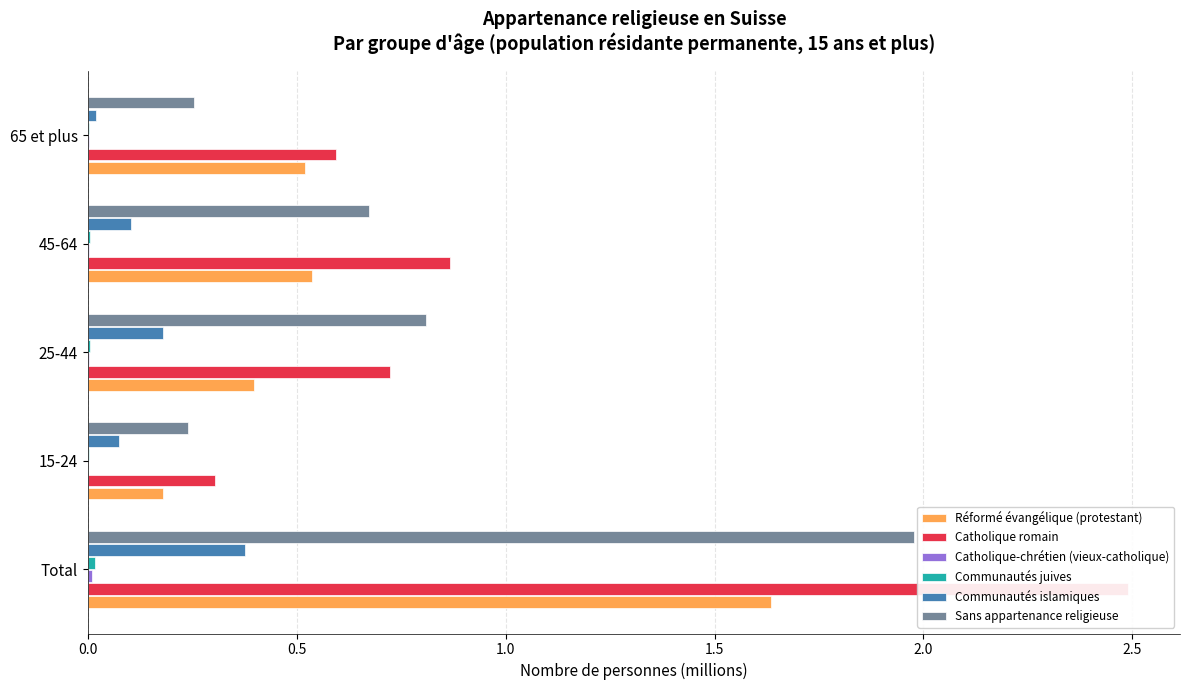

Reading left to right, list all the values displayed in this chart.

Réformé évangélique (protestant): 1.6	0.2	0.4	0.5	0.5
Catholique romain: 2.5	0.3	0.7	0.9	0.6
Catholique-chrétien (vieux-catholique): 0.0	0.0	0.0	0.0	0.0
Communautés juives: 0.0	0.0	0.0	0.0	0.0
Communautés islamiques: 0.4	0.1	0.2	0.1	0.0
Sans appartenance religieuse: 2.0	0.2	0.8	0.7	0.3